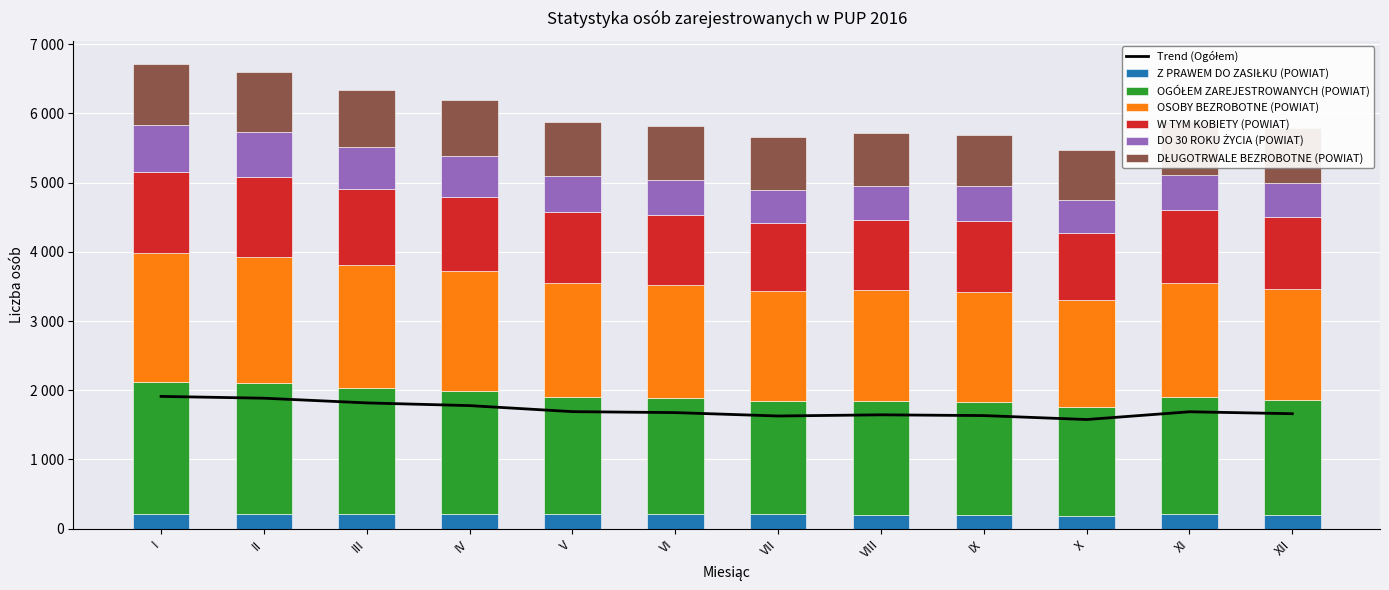

What is the value of the Z PRAWEM DO ZASIŁKU (POWIAT) bar at the 10th from the left?

184